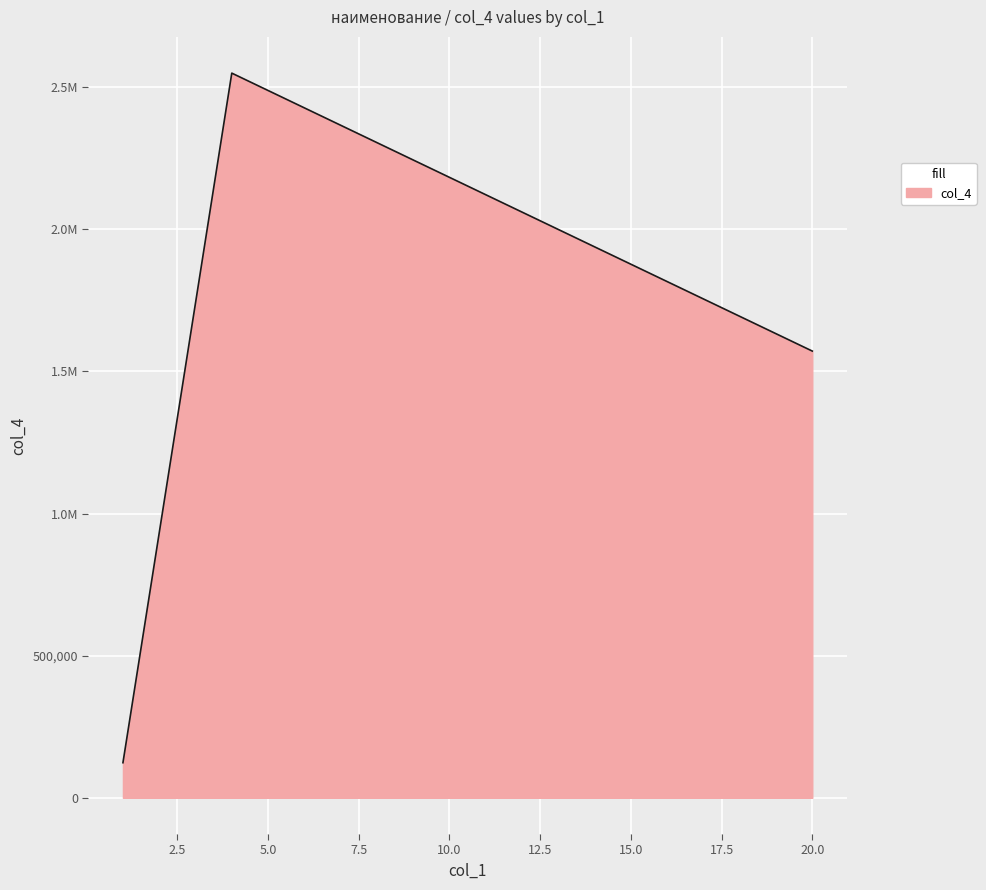

Which label corresponds to the largest value in the chart?

4